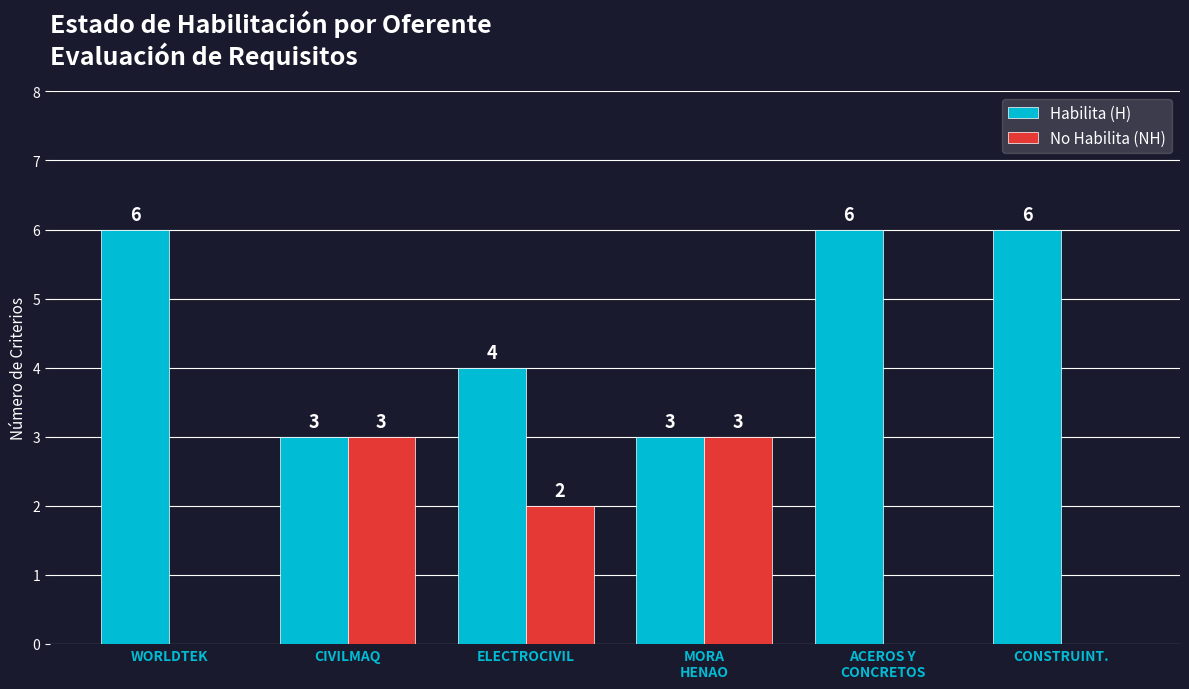

What is the maximum value for Habilita (H)?

6